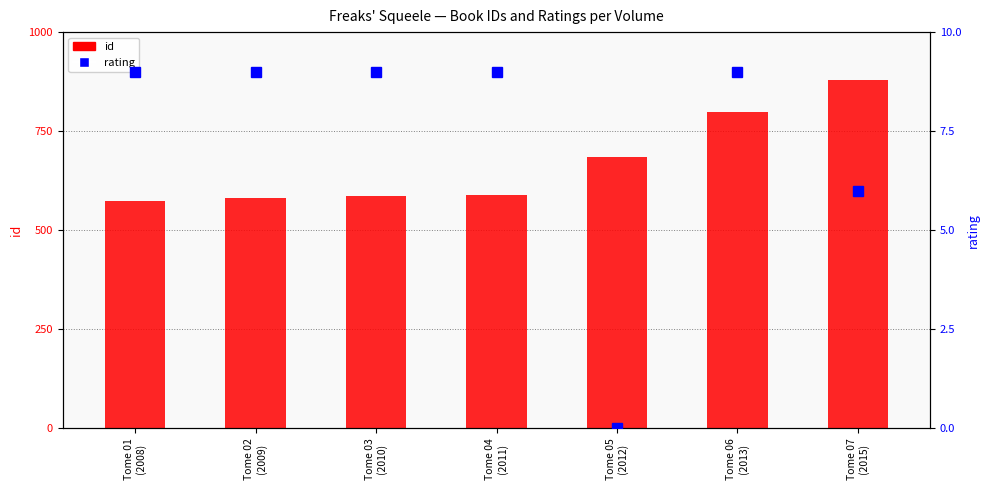

What is the label of the 4th bar from the left?

Tome 04
(2011)